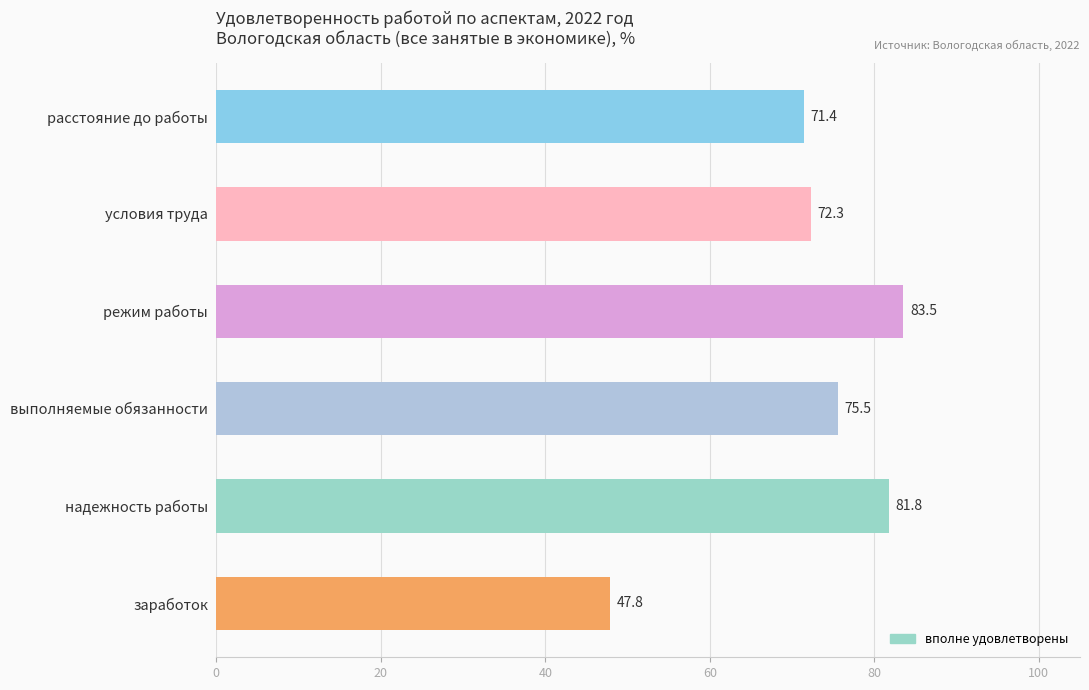

Read the value at расстояние до работы.

71.4